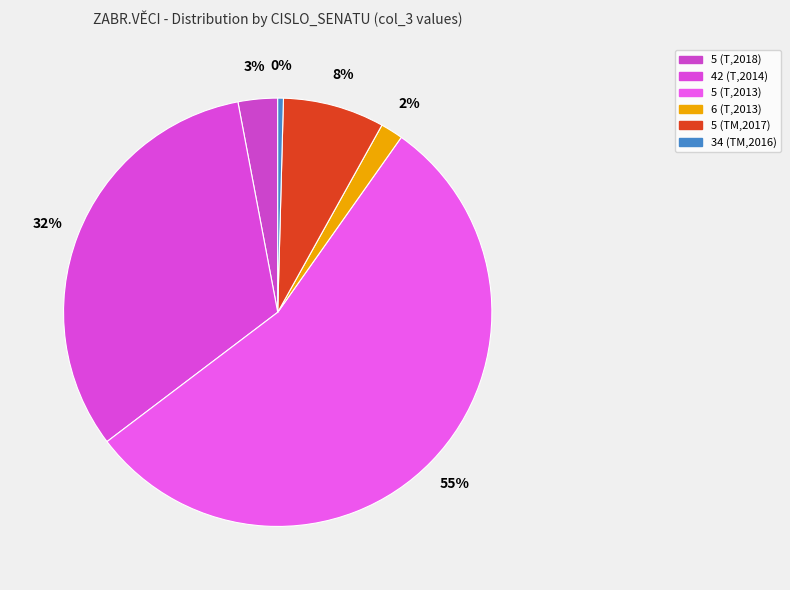

Count the number of slices in the pie.

6